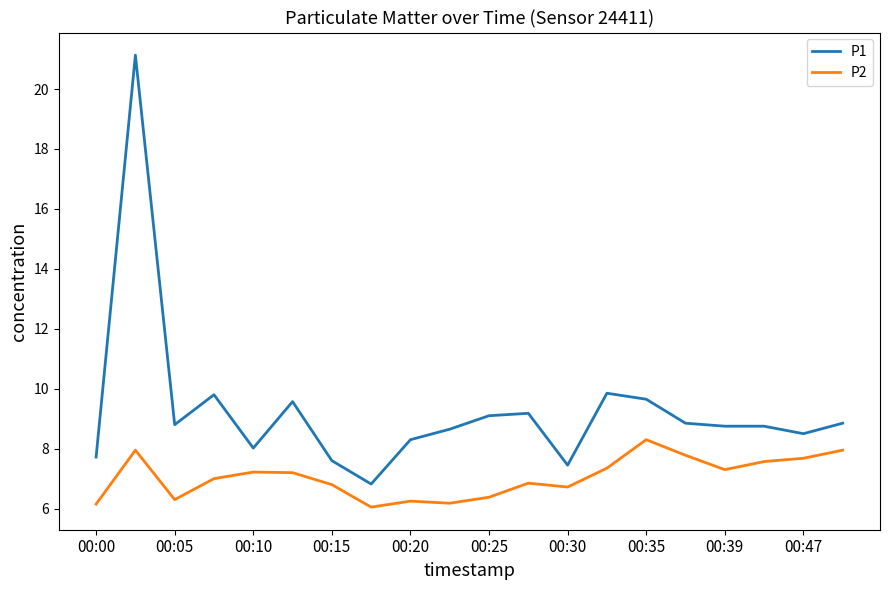

True or false: P1 and P2 cross at least once.

False